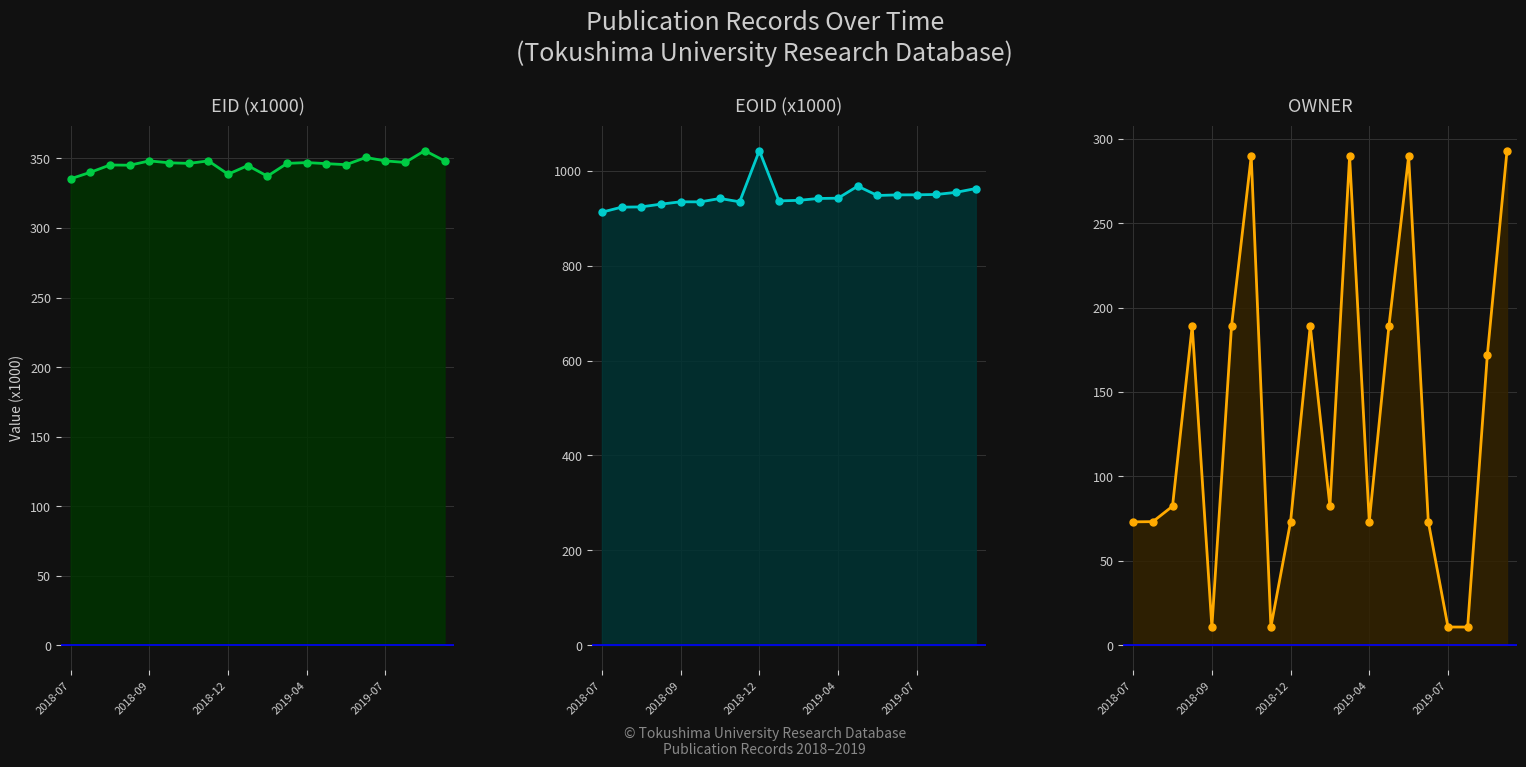

Does the chart display data point markers on the line(s)?

Yes